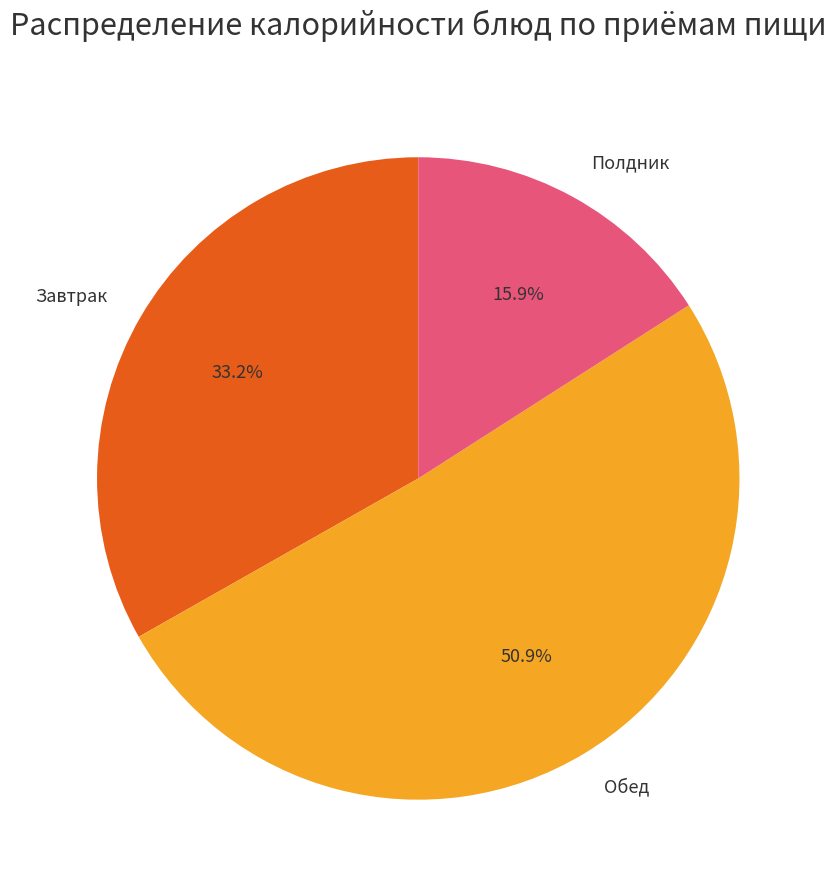

What is the largest slice in the pie chart?

Обед